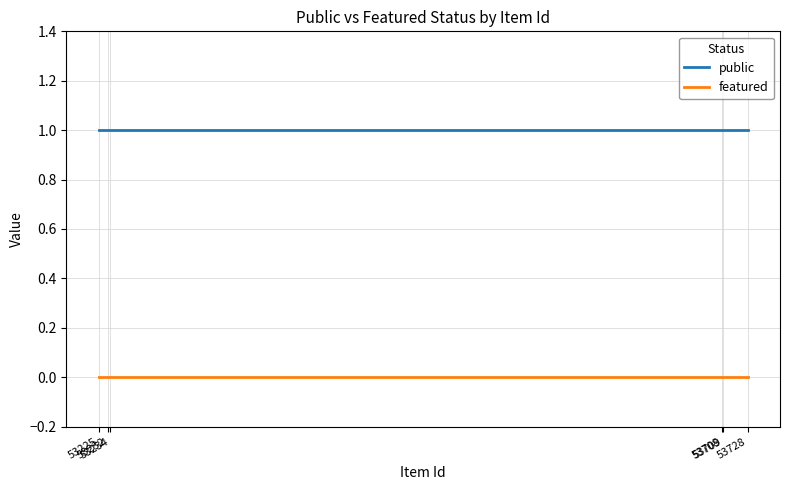

The value of featured at 53232 is 0. True or false?

True